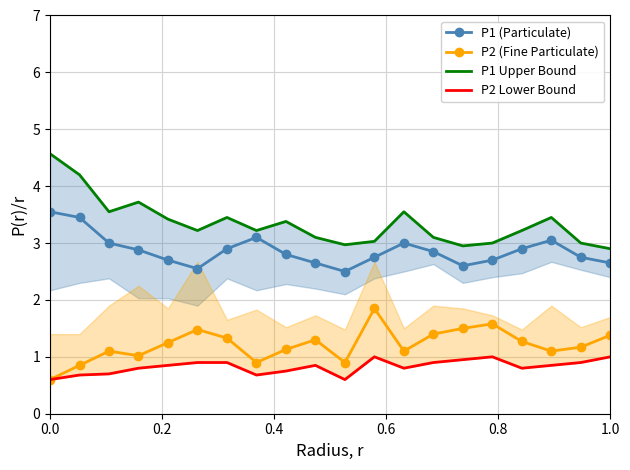

True or false: P1 (Particulate) and P2 (Fine Particulate) cross at least once.

False